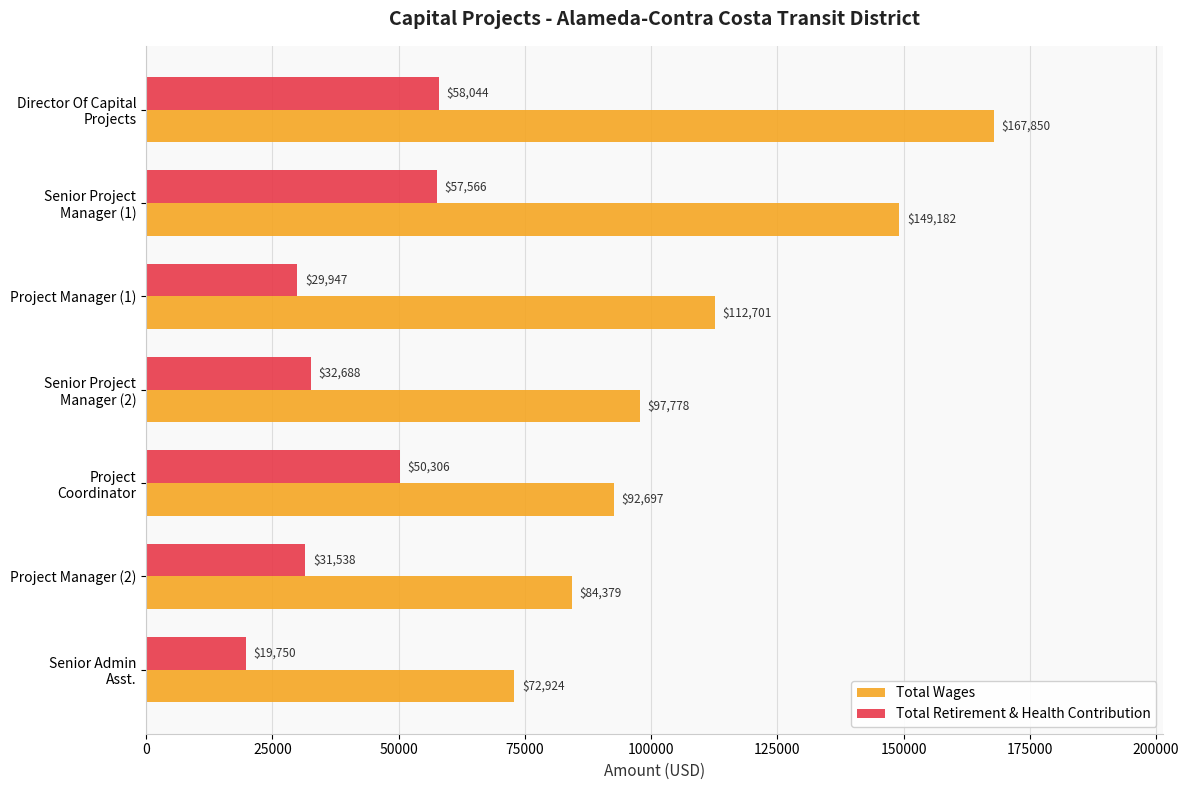

At which label is Total Wages closest to 120387?

Project Manager (1)